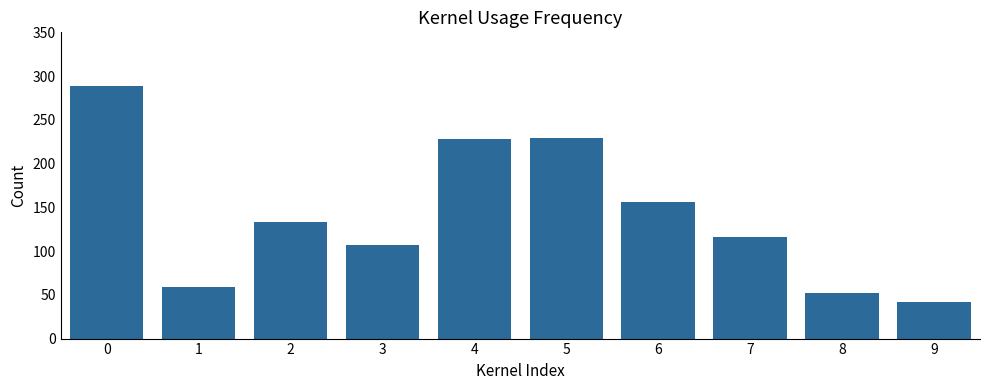

What is the value of the 10th bar from the left?

42.0